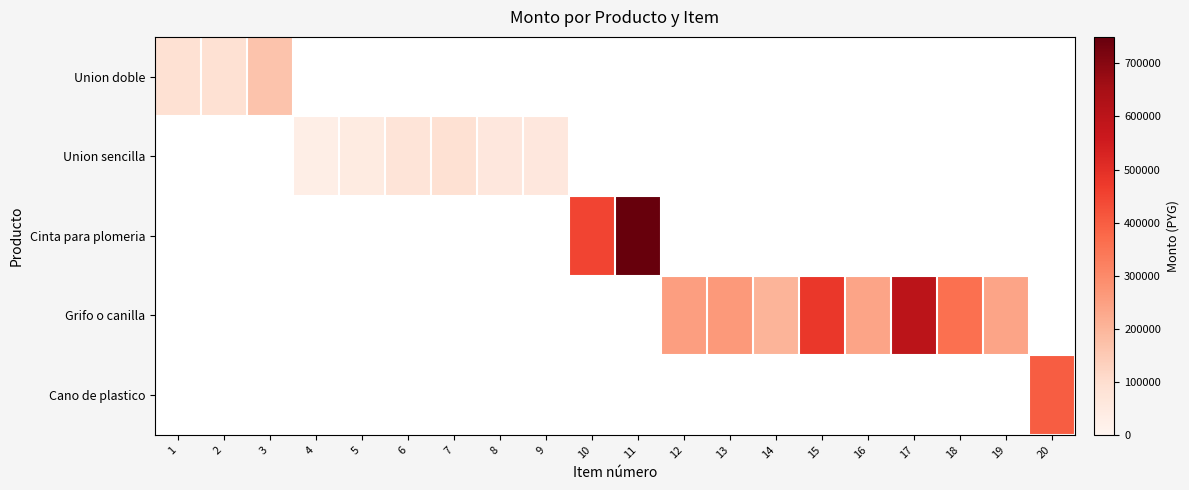

Is the value of Cano de plastico at 9 greater than the value of Grifo o canilla at 19?

No